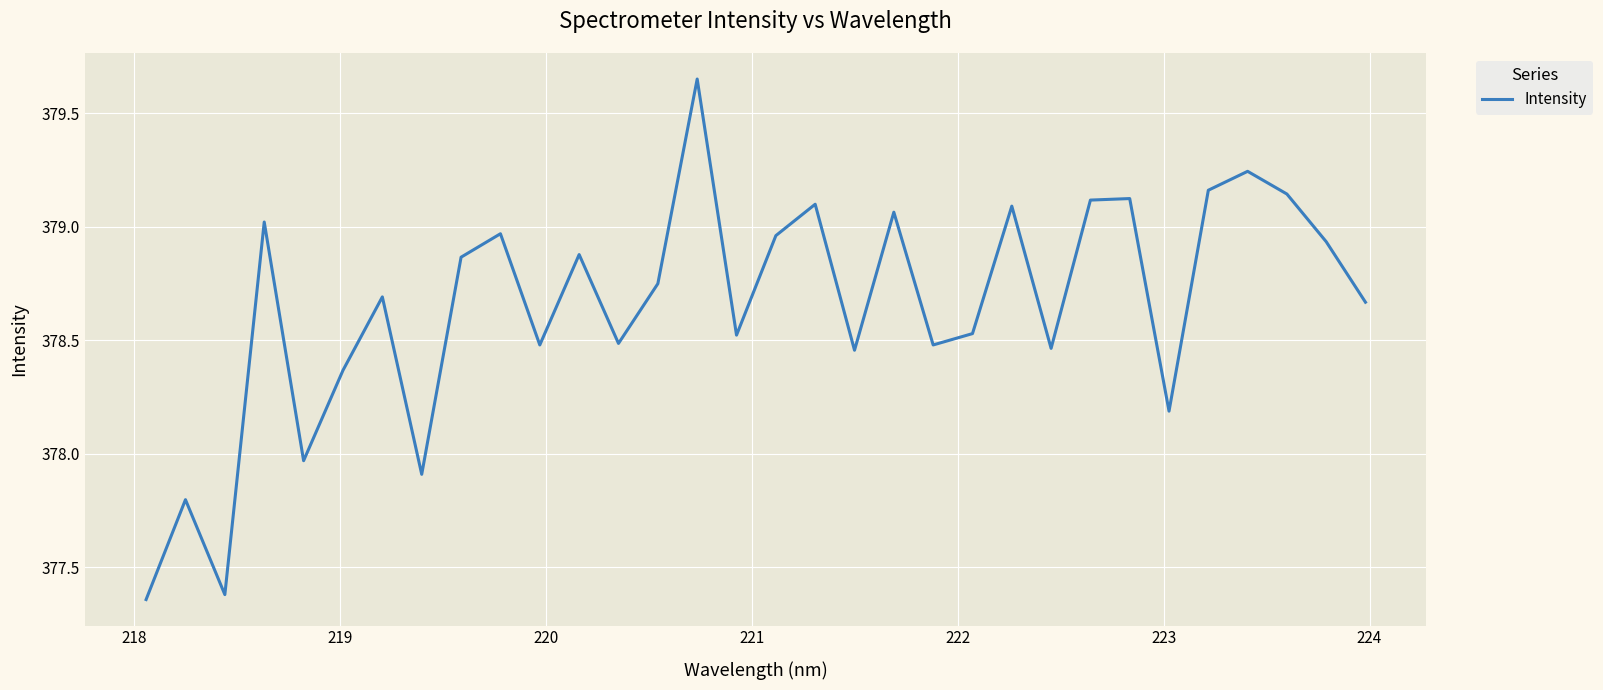

What is the minimum value shown in the chart?

377.4